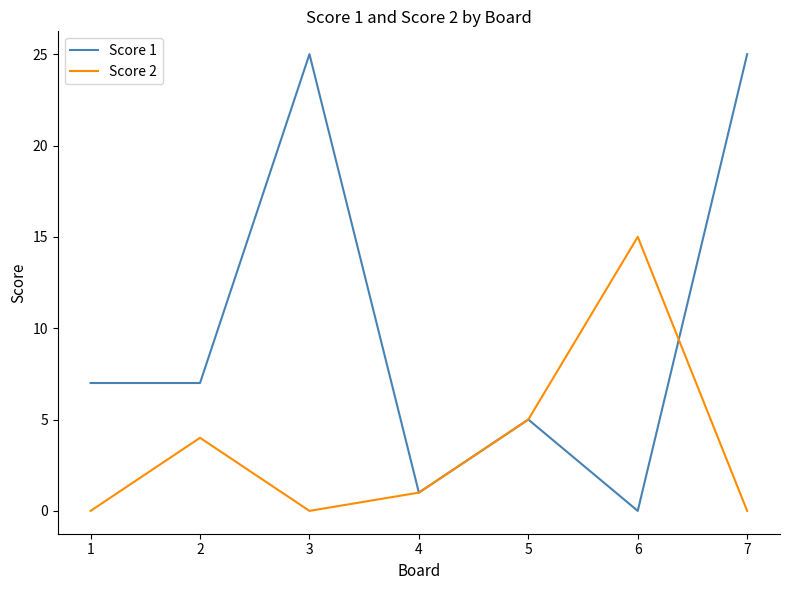

What is the average value of the Score 1 series?

10